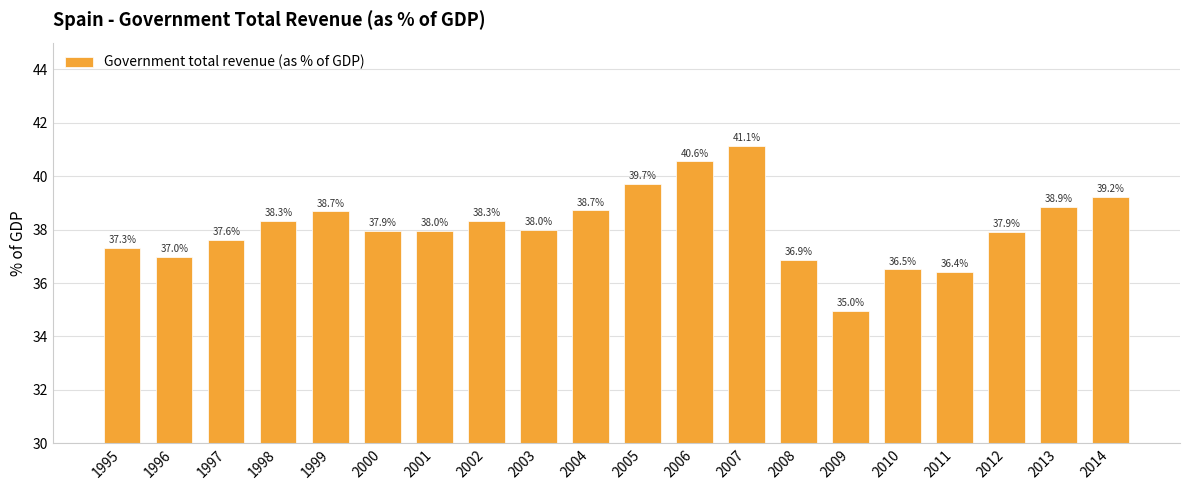

Approximately how many times larger is the value at 2002 compared to 2012?

1.0